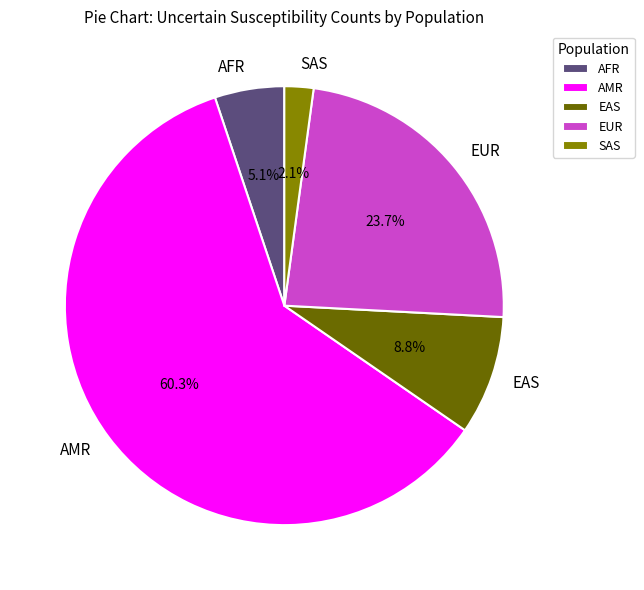

To the nearest percent, what is the difference between the EUR and AMR slice percentages?

37%